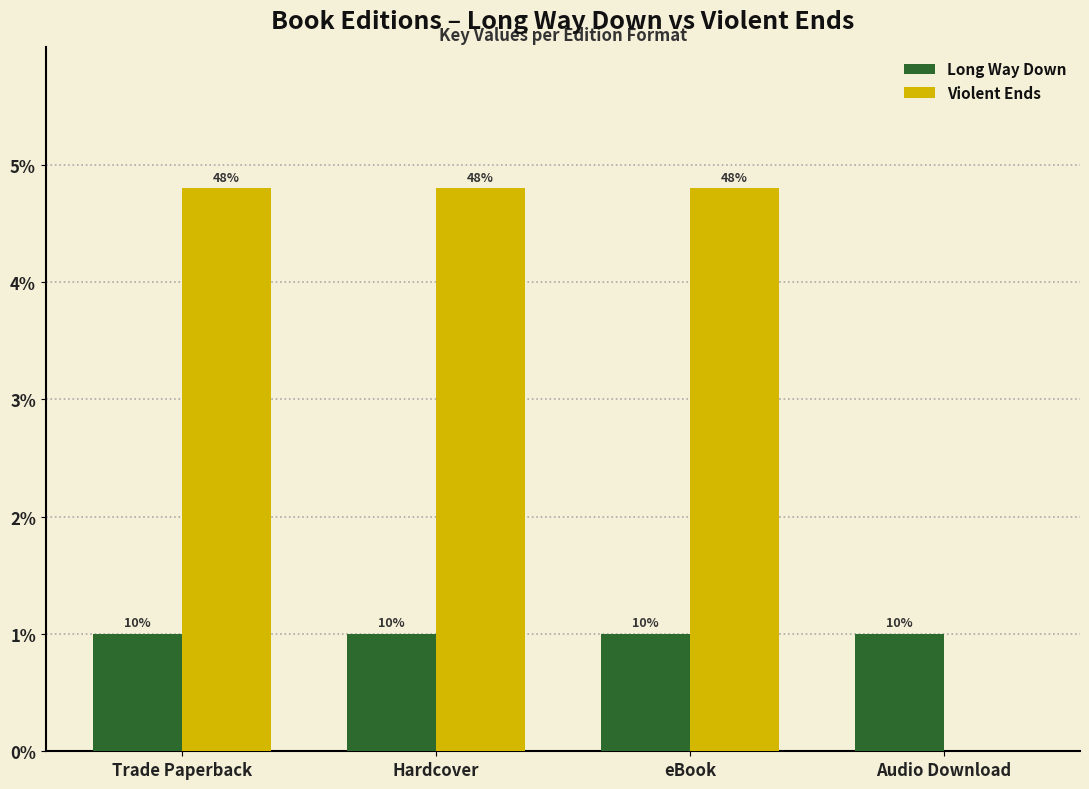

What are all the series names shown in the legend?

Long Way Down, Violent Ends